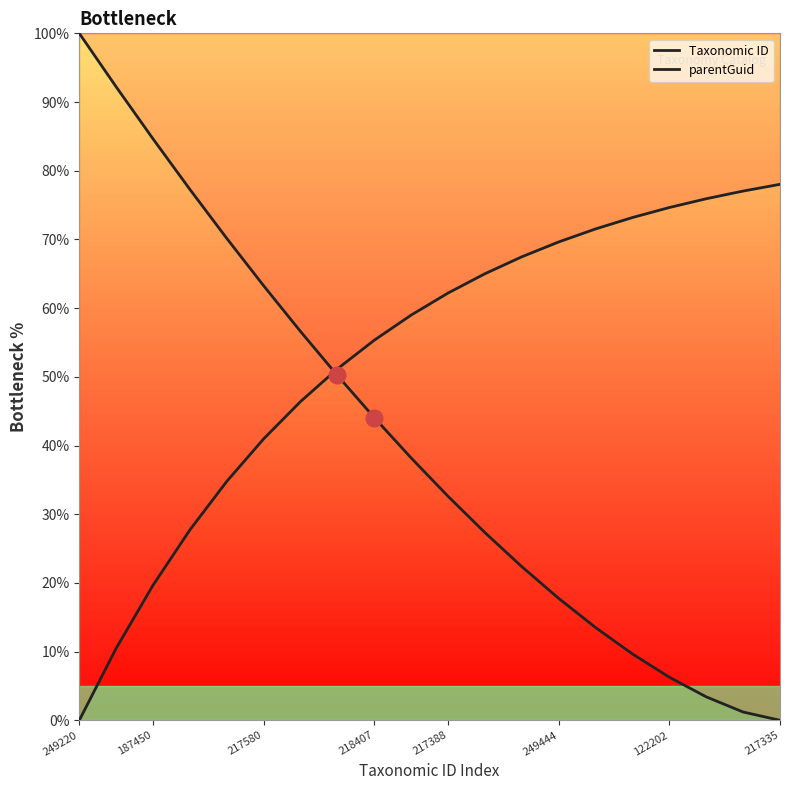

True or false: Taxonomic ID has a value of 30.3 at 249444.

False